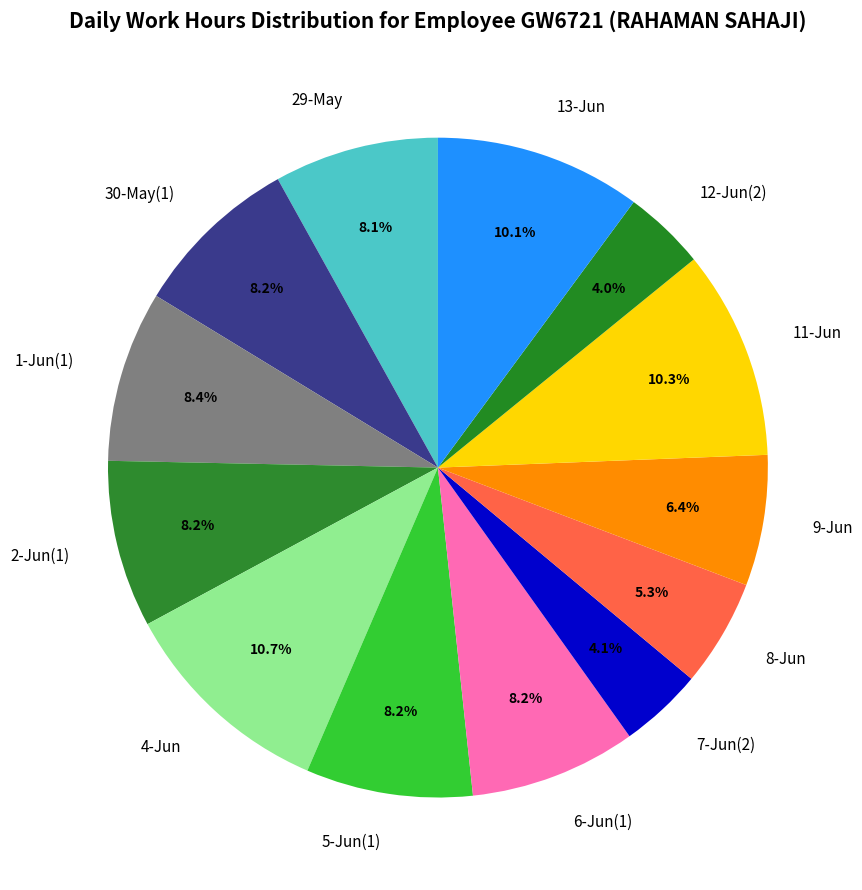

Is the sum of 5-Jun(1) and 1-Jun(1) greater than half?

No